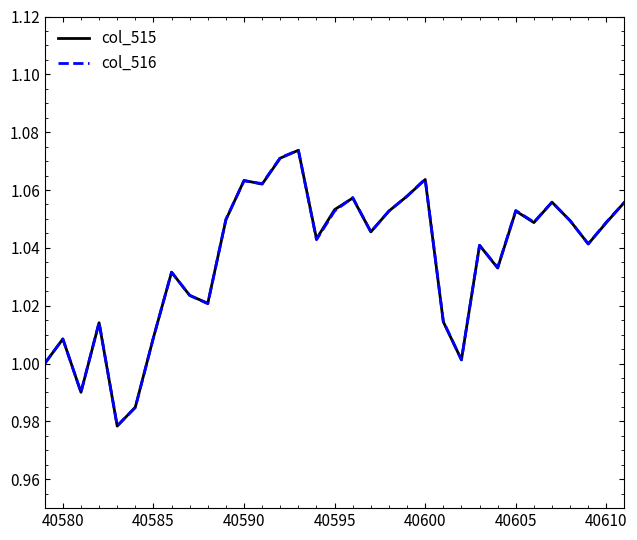

How many lines are shown in the chart?

2